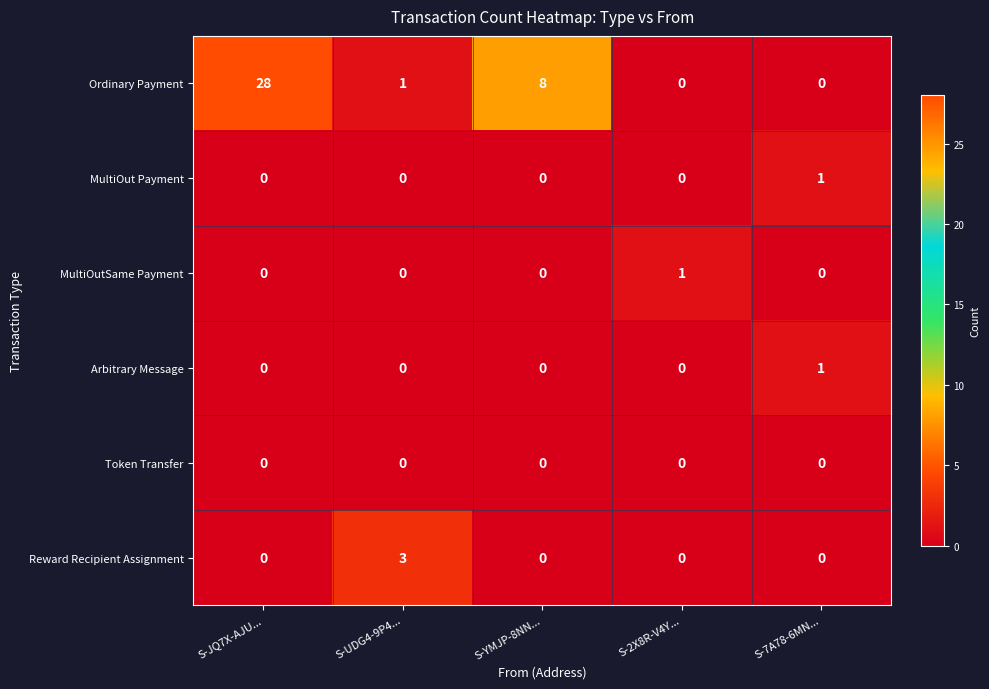

Reading left to right, transcribe all the data shown in this chart.

Ordinary Payment: 28	1	8	0	0
MultiOut Payment: 0	0	0	0	1
MultiOutSame Payment: 0	0	0	1	0
Arbitrary Message: 0	0	0	0	1
Token Transfer: 0	0	0	0	0
Reward Recipient Assignment: 0	3	0	0	0